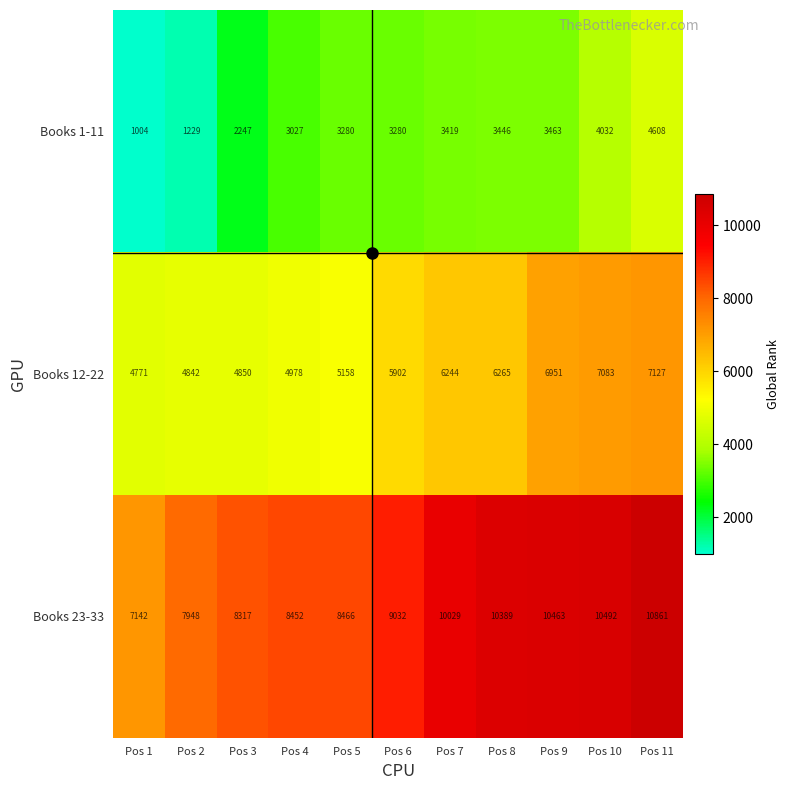

Read the Books 1-11 value at Pos 11.

4608